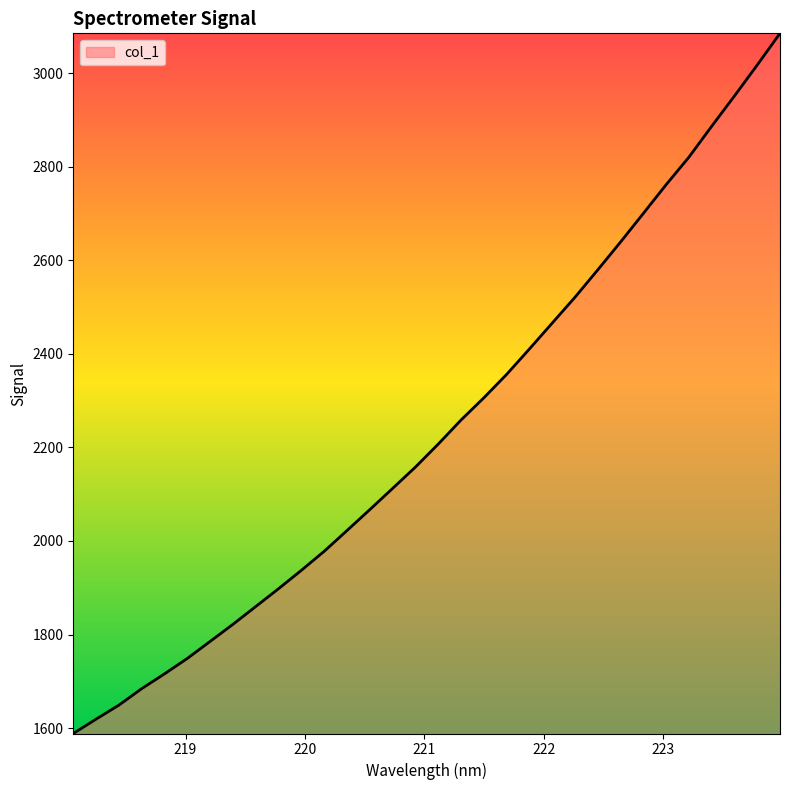

What is the difference between the maximum and minimum values?

1497.0